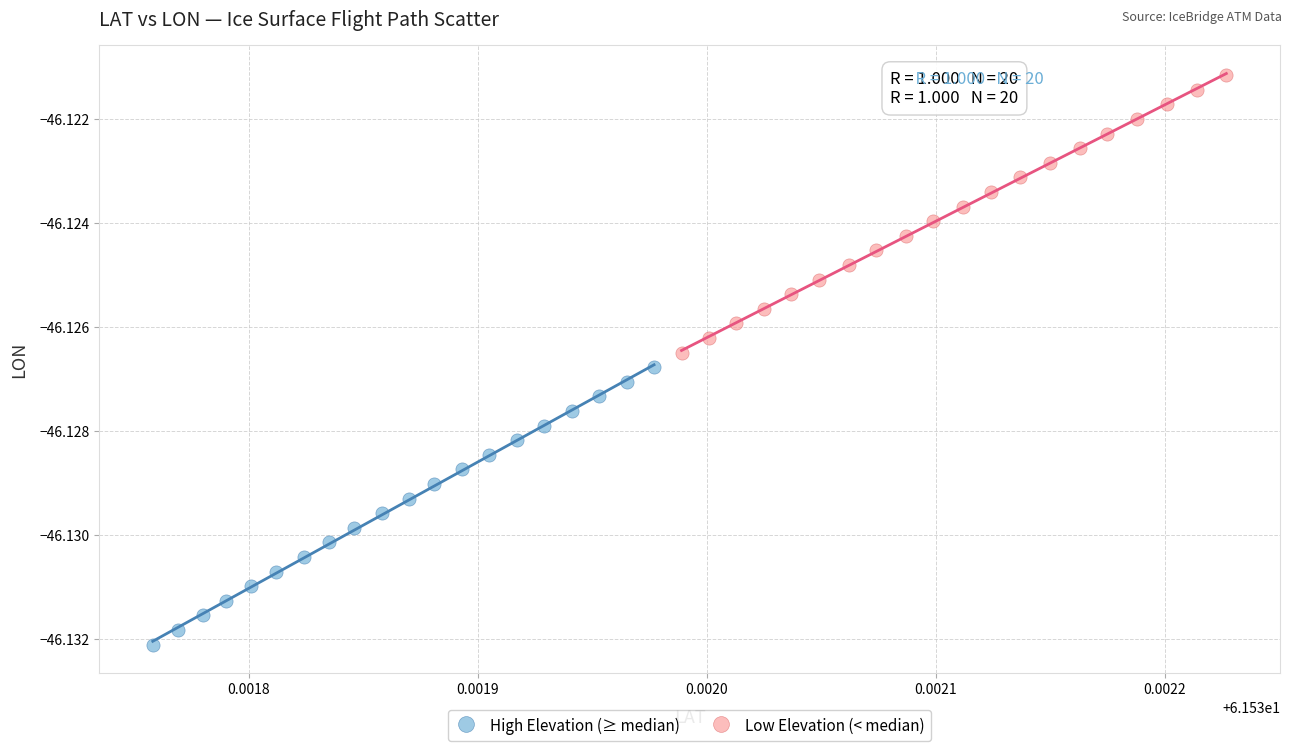

What are all the series names shown in the legend?

High Elevation (≥ median), Low Elevation (< median)